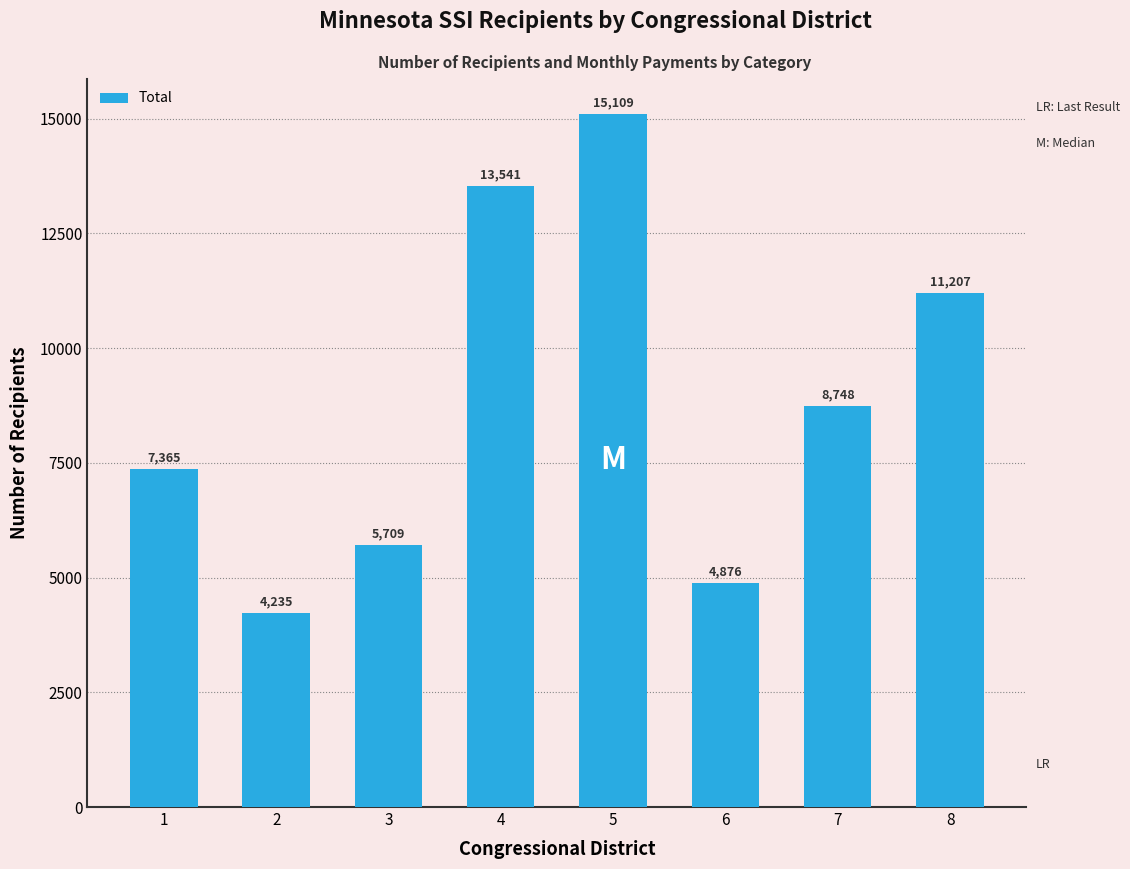

Reading left to right, transcribe all the data shown in this chart.

1=7365	2=4235	3=5709	4=13541	5=15109	6=4876	7=8748	8=11207